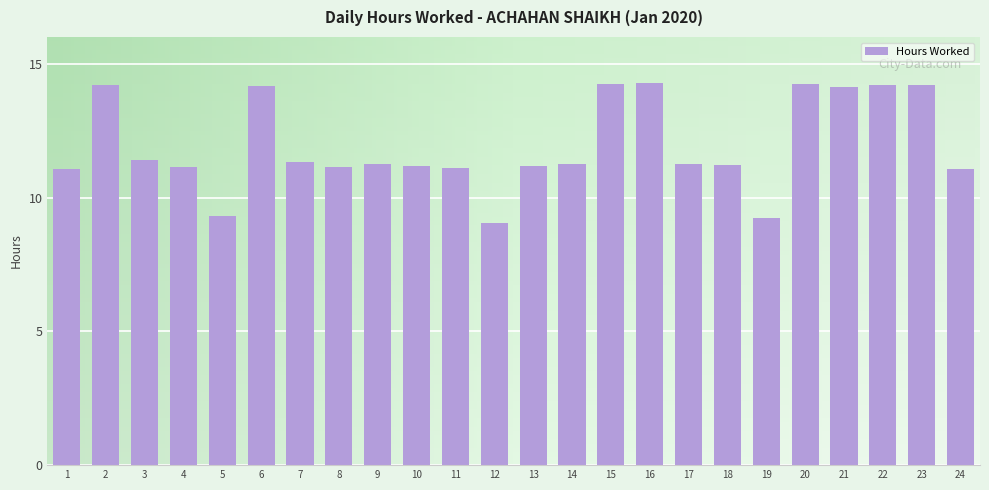

Where does the data first go above 11?

1